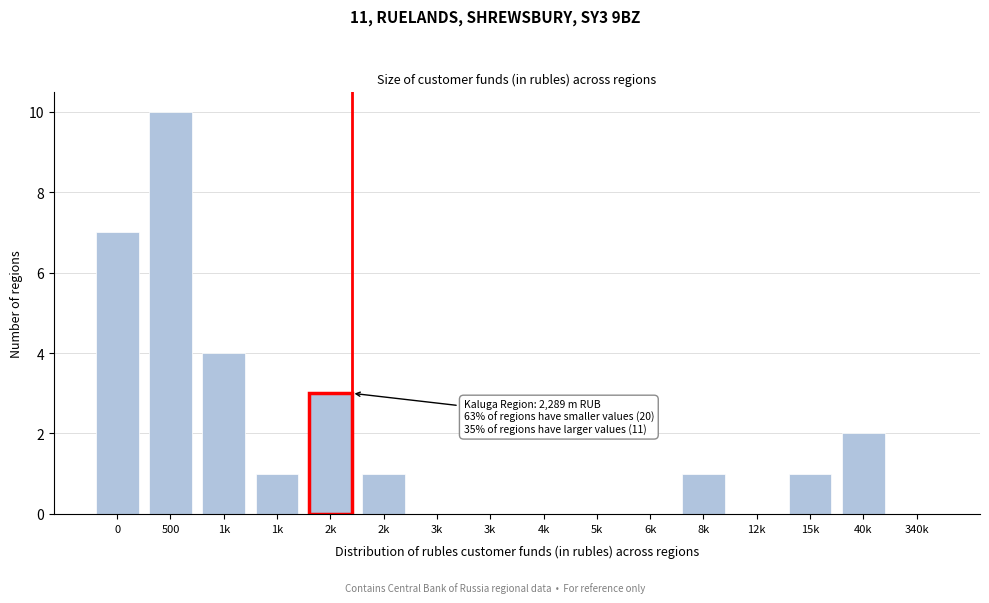

Are the bars horizontal?

No